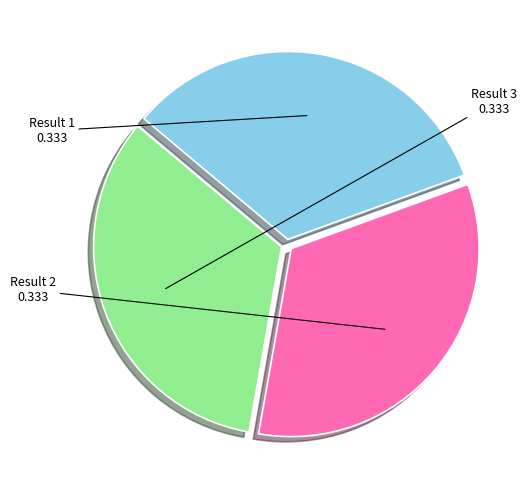

True or false: Result 1 accounts for 33% of the total.

True